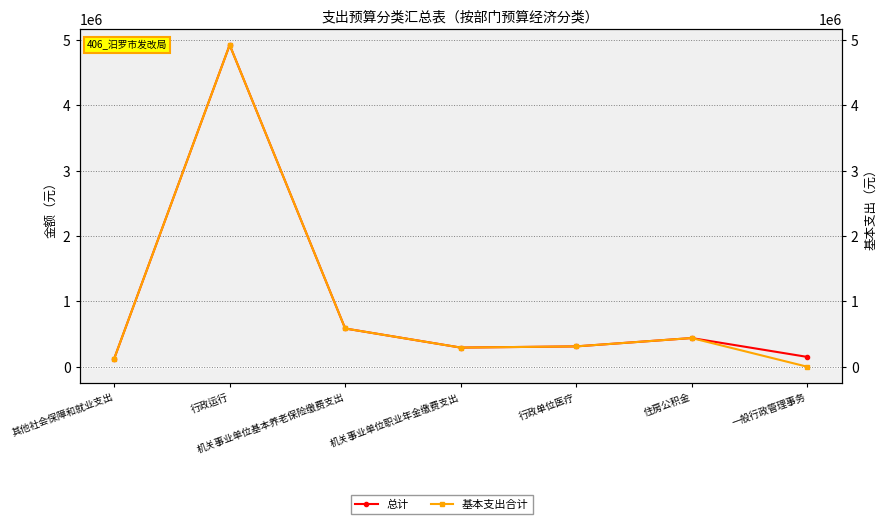

List the series in order of their peak value, highest first.

总计, 基本支出合计